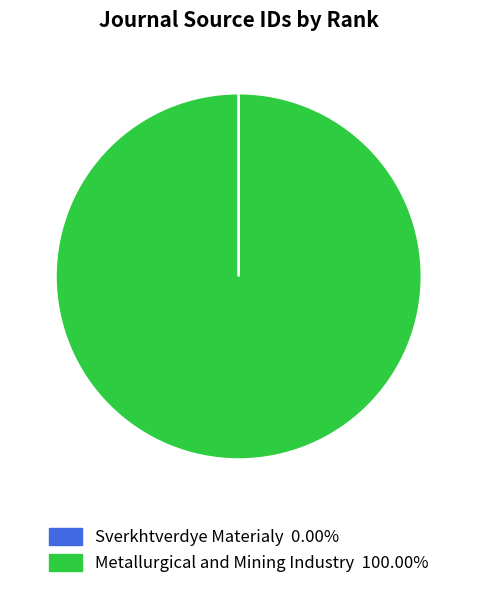

Which slice is the largest?

Metallurgical and Mining Industry